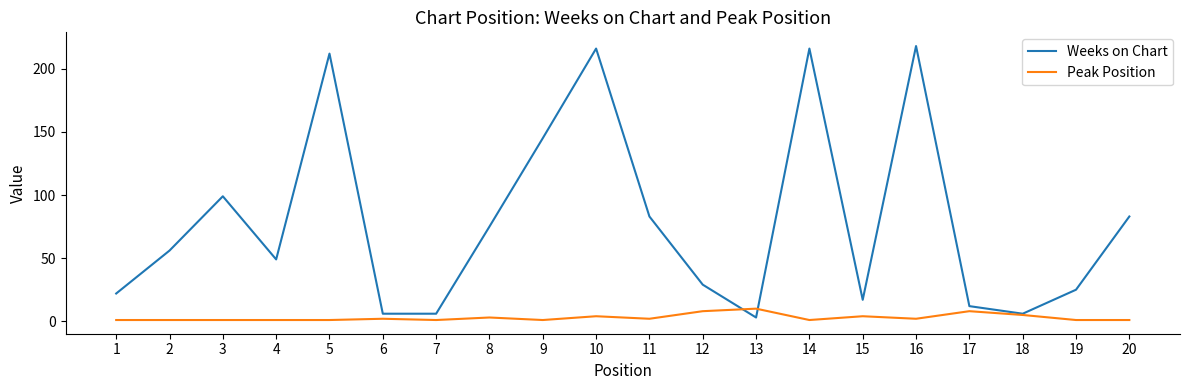

The Peak Position series shows 2 at 6. True or false?

True